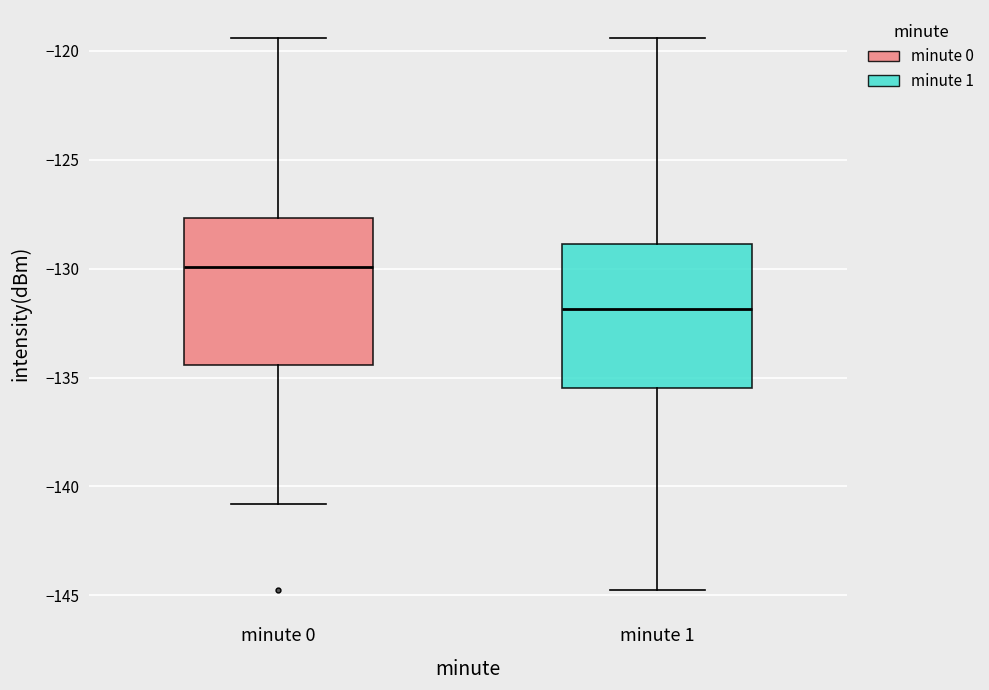

Where is the upper edge of the box for minute 1 on the y-axis? The values are not printed on the chart, so give them approximately, as read against the axis.

-129.0